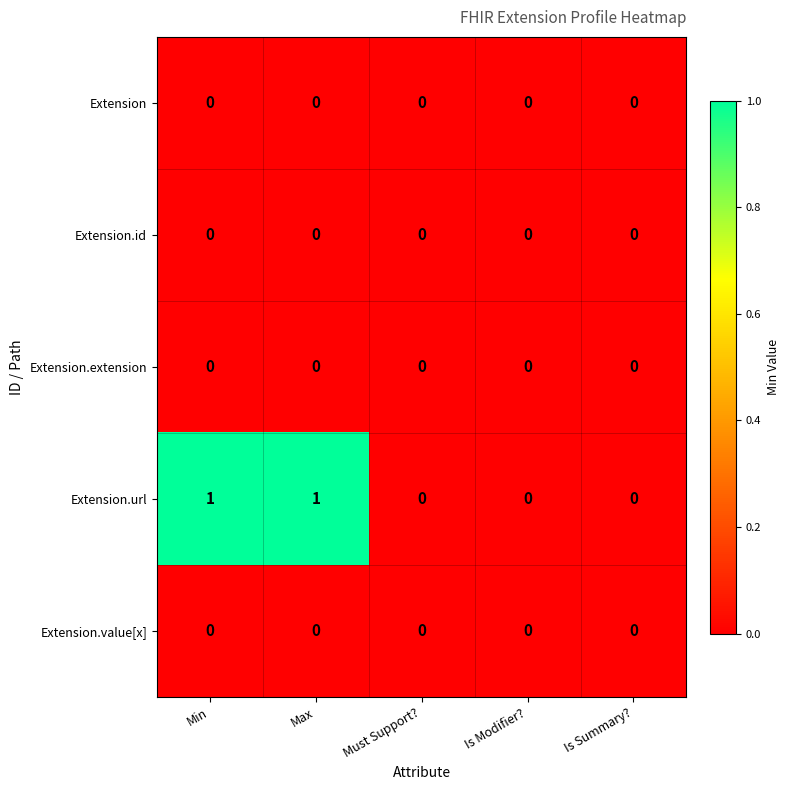

Which series has the widest spread of values?

Extension.url